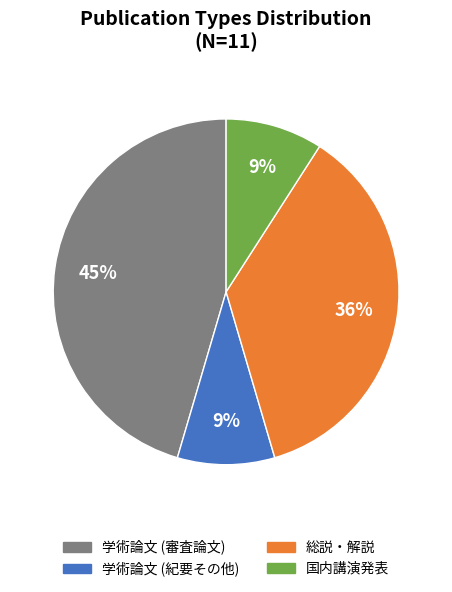

Between 学術論文 (審査論文) and 総説・解説, which is larger?

学術論文 (審査論文)